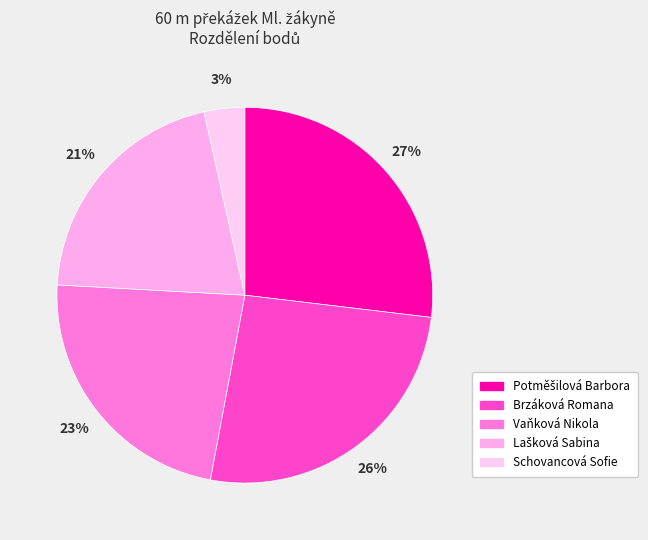

Rank the categories by value from lowest to highest.

Schovancová Sofie, Lašková Sabina, Vaňková Nikola, Brzáková Romana, Potměšilová Barbora